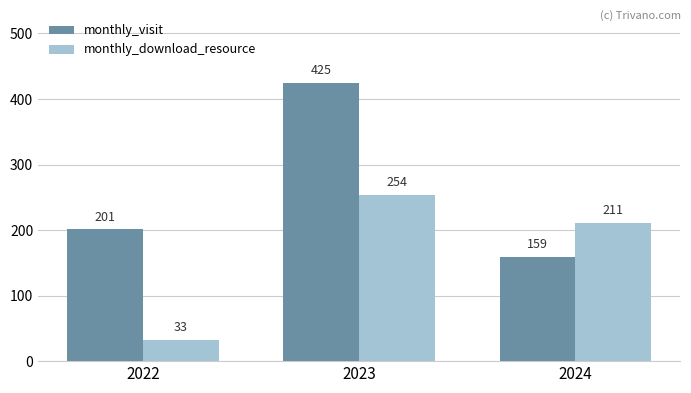

Where does the monthly_download_resource series first go above 211?

2023